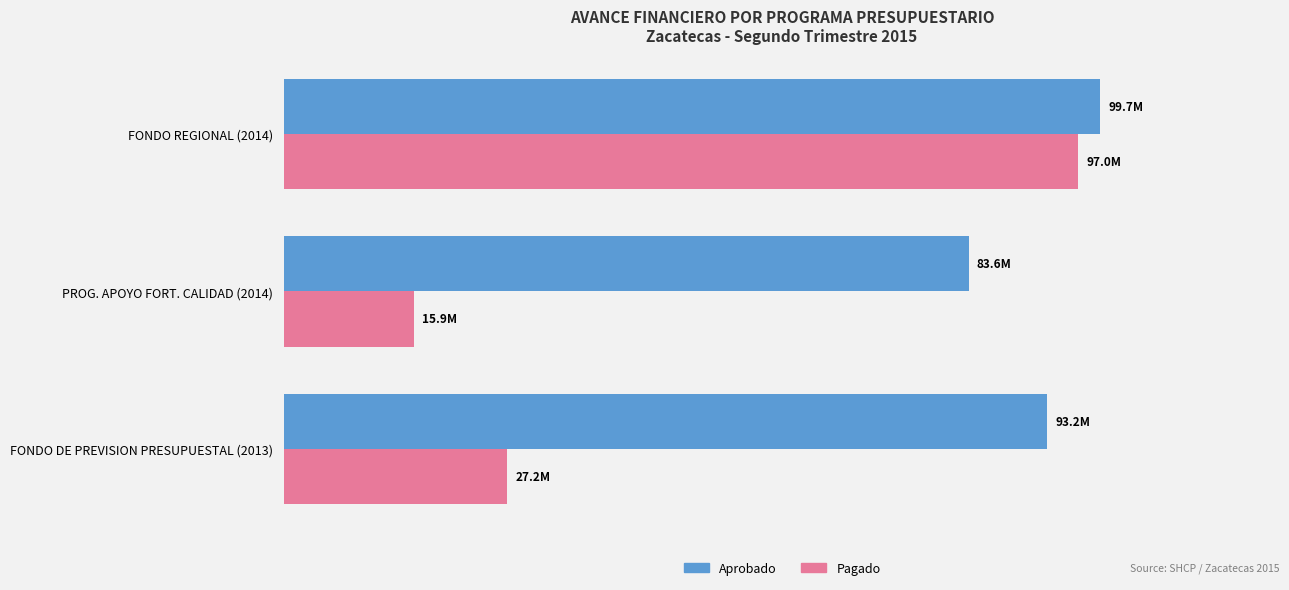

What are all the series names shown in the legend?

Aprobado, Pagado